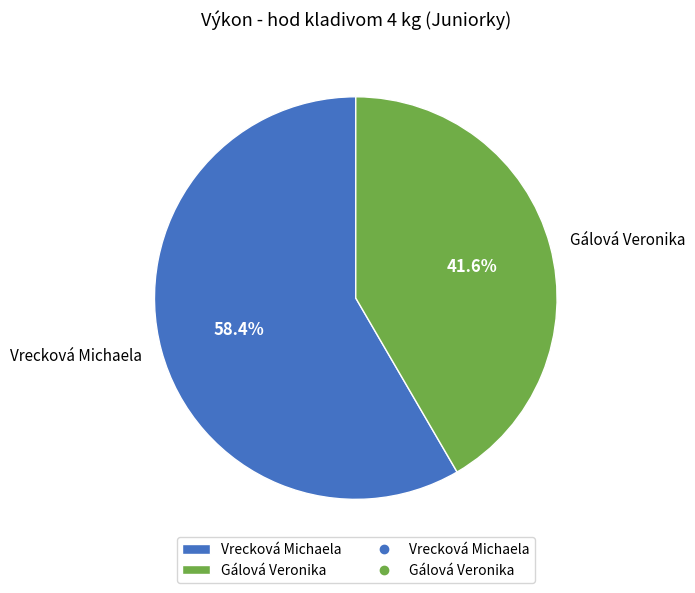

How many segments does this pie chart have?

2